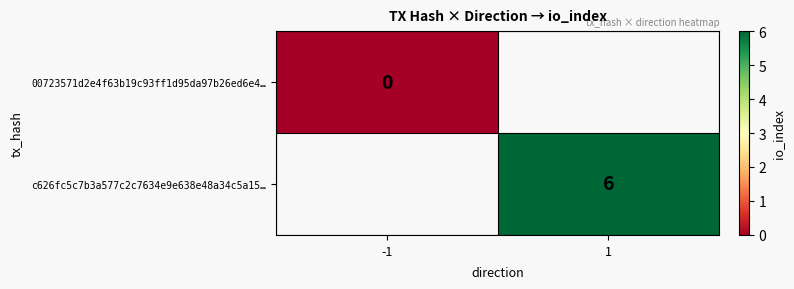

Is it true that c626fc5c7b3a577c2c7634e9e638e48a34c5a15… equals 6 at 1?

True